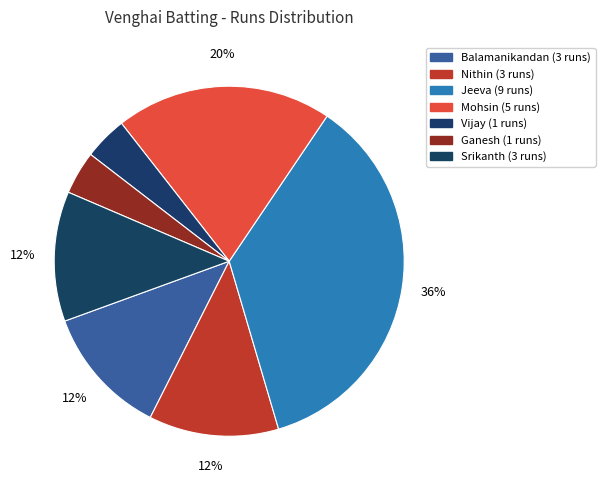

How many slices are in this pie chart?

7